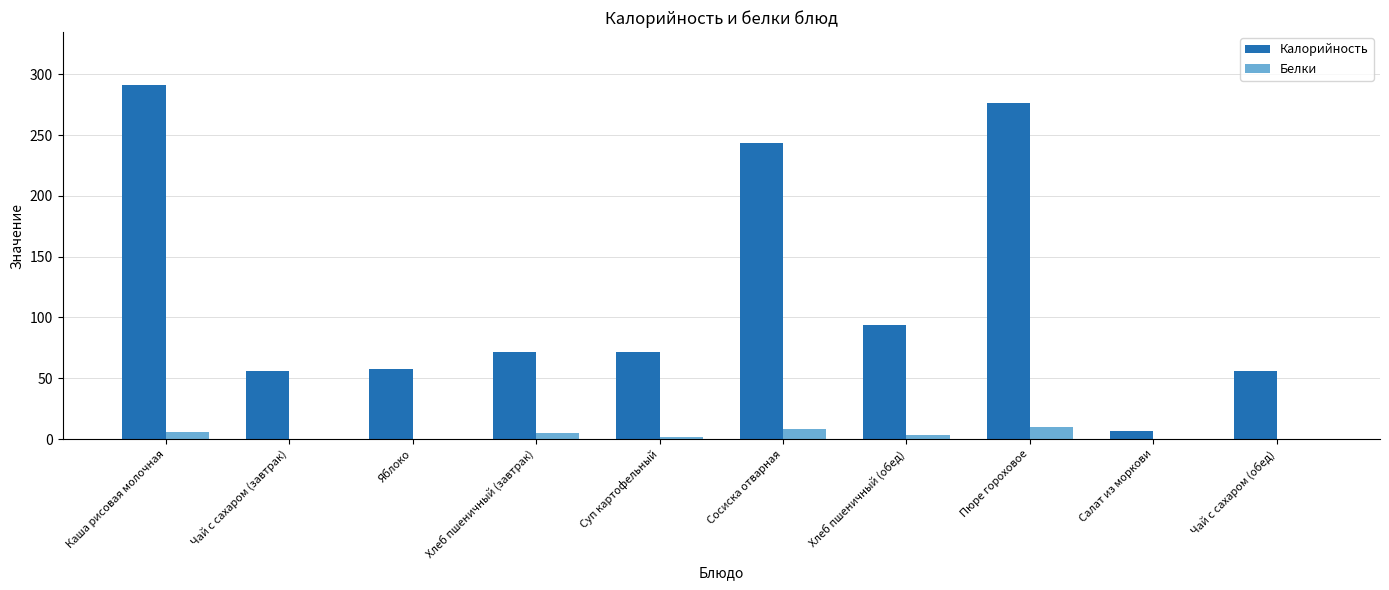

Which category has the highest value in the Калорийность series?

Каша рисовая молочная